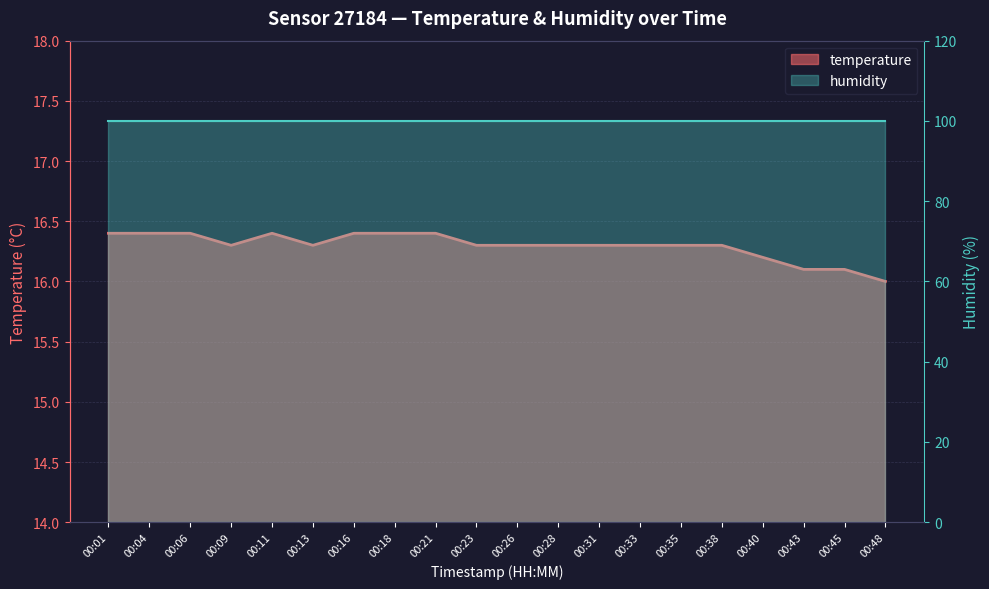

Where is the first local minimum?

00:09